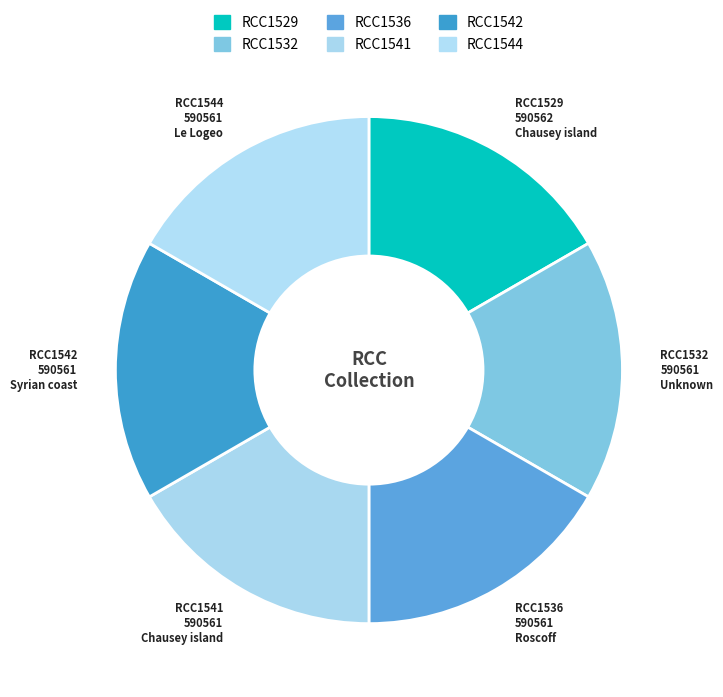

How many segments does this pie chart have?

6